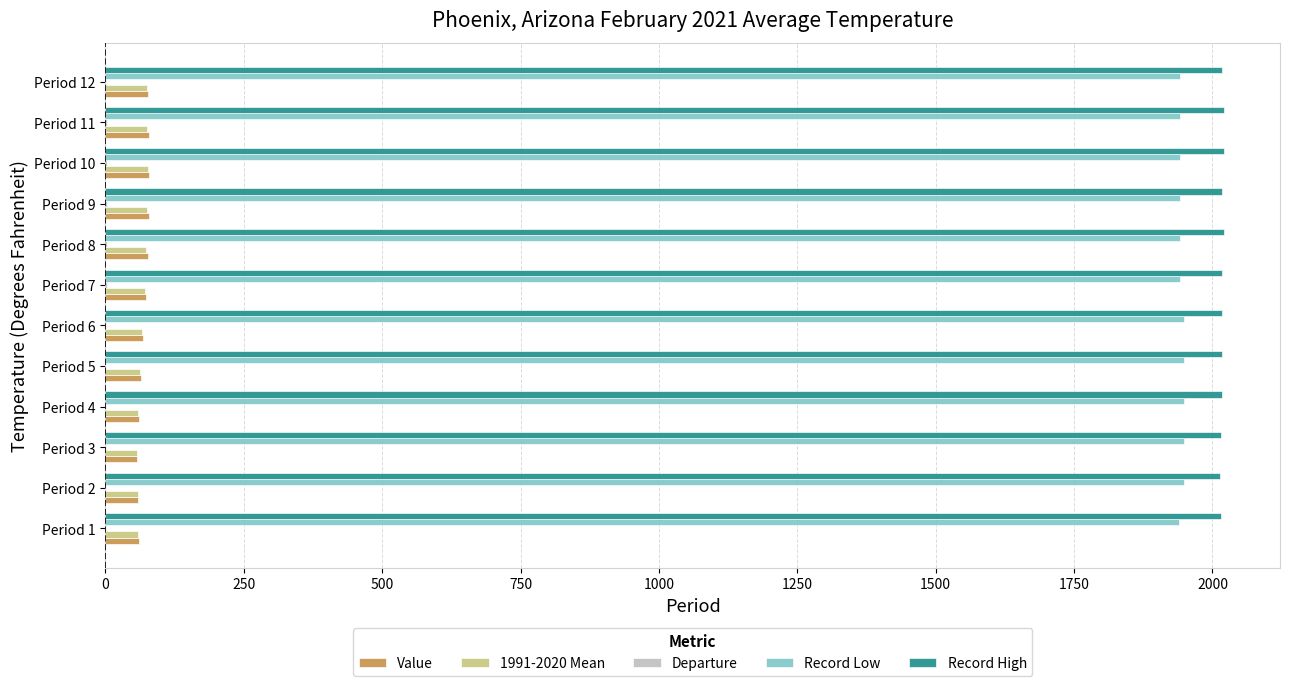

What is the greatest value displayed?

2021.0